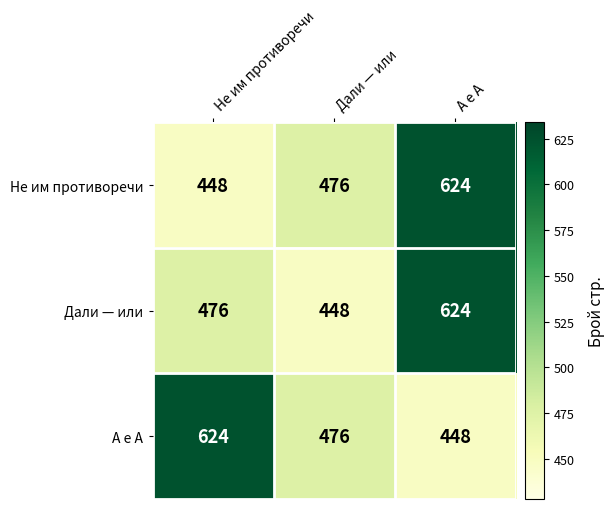

What is the sum of all А е А values?

1548